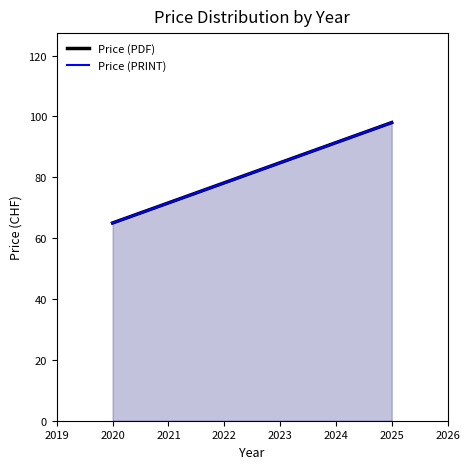

What is the difference between the second highest and minimum values in the Price (PDF) series?

33